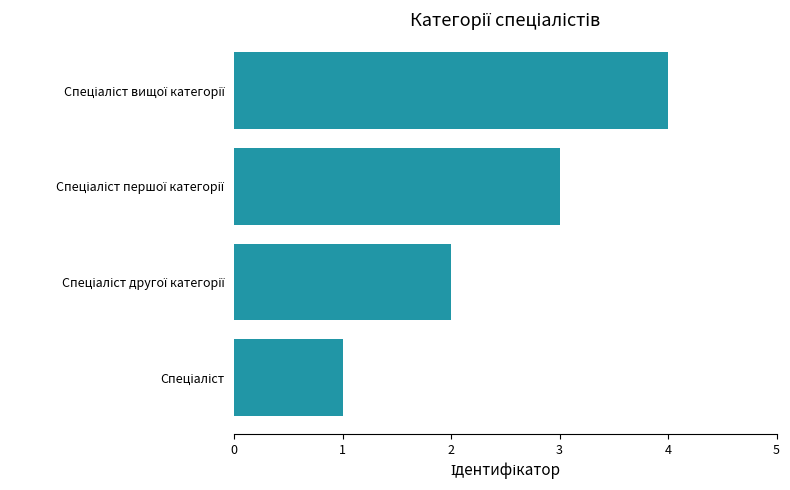

What is the greatest value displayed?

4